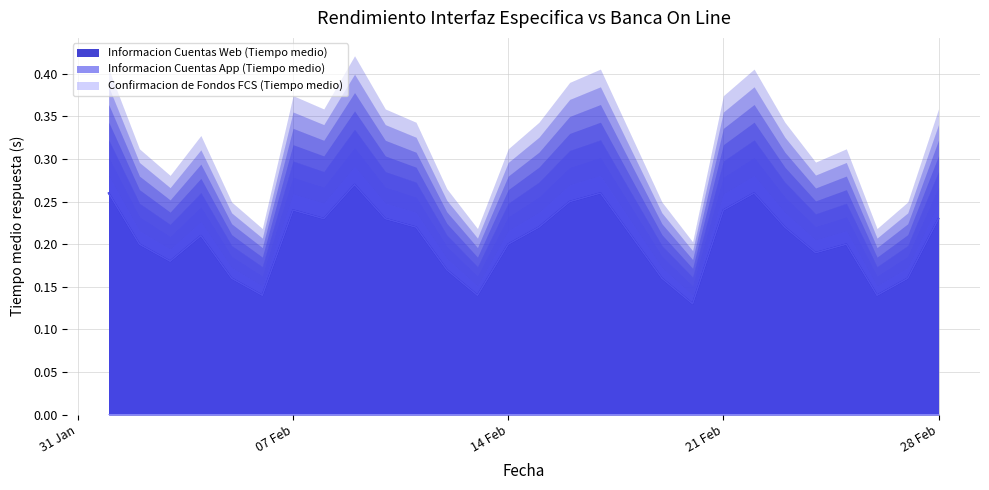

Between 2022-02-10 and 2022-02-16, which series saw the biggest shift?

Informacion Cuentas Web (Tiempo medio)